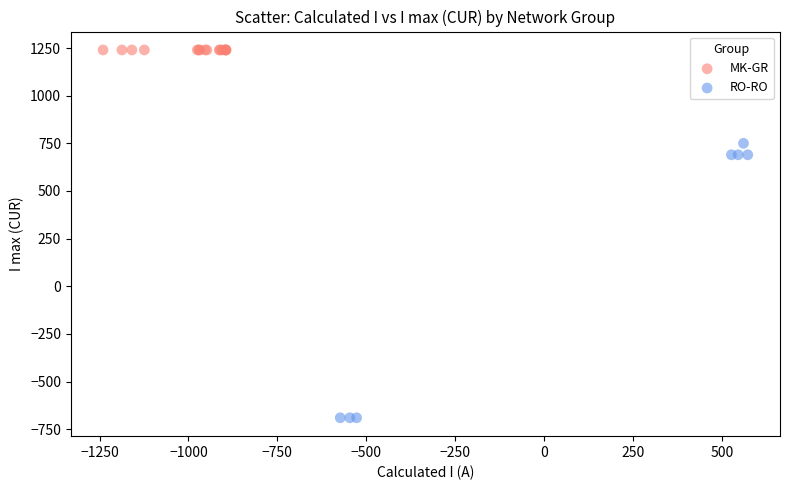

Which series reaches the maximum Y coordinate?

MK-GR